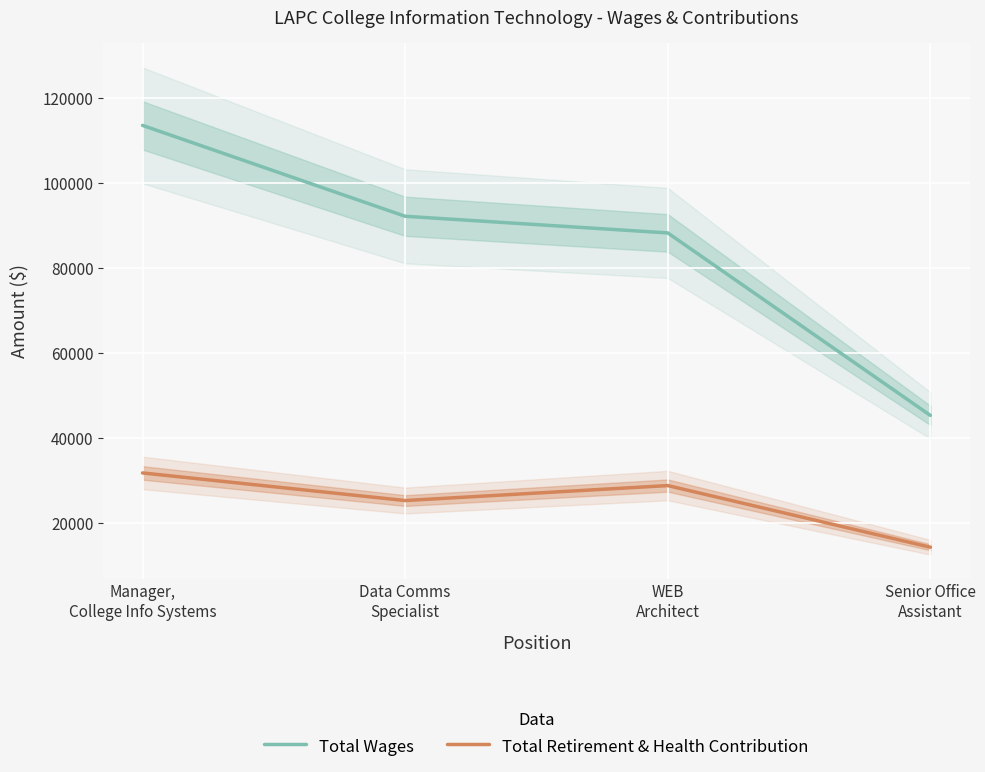

Reading right to left, list all the values displayed in this chart.

Total Wages: 45351	88249	92163	113526
Total Retirement & Health Contribution: 14365	28862	25343	31834